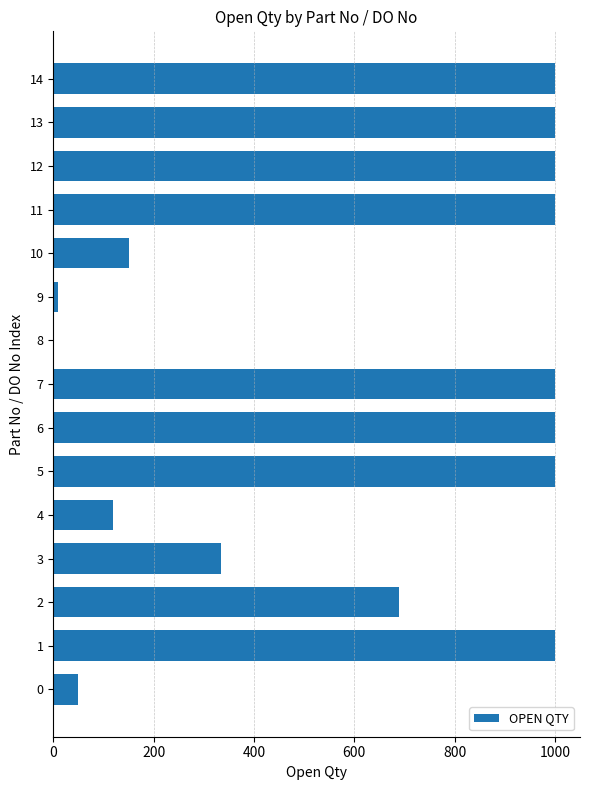

Does the chart contain stacked bars?

No